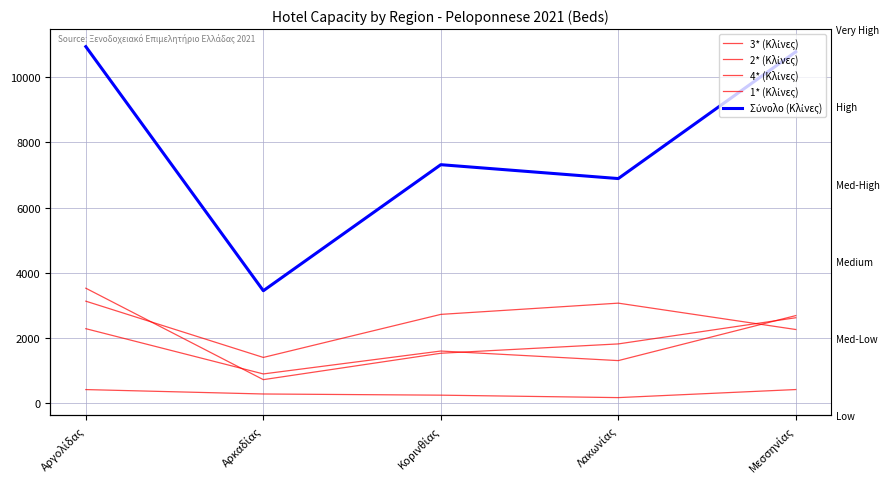

Is it true that 1* (Κλίνες) equals 291 at Αρκαδίας?

True